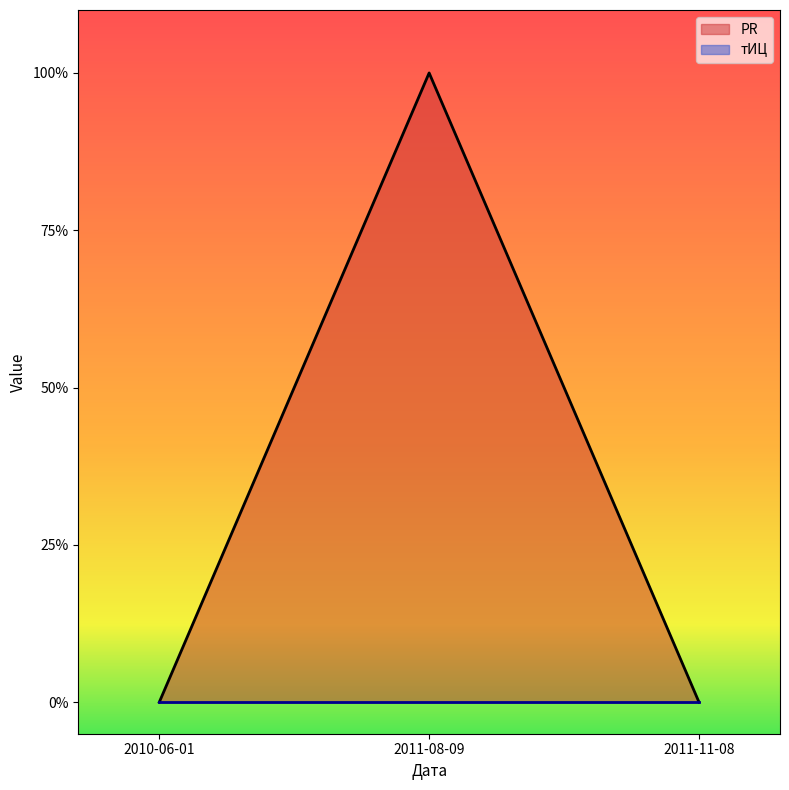

Rank the categories by value from highest to lowest.

2011-08-09, 2010-06-01, 2011-11-08